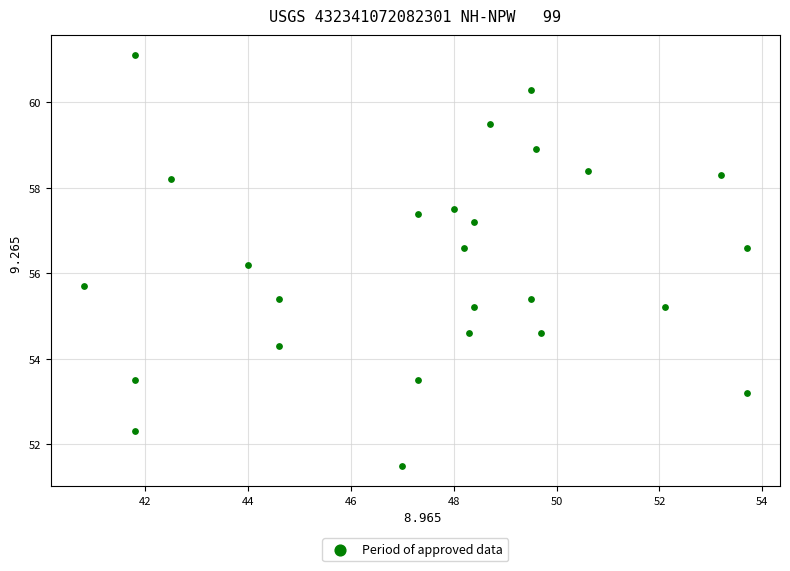

What is the range of X values (max minus min)?

12.9